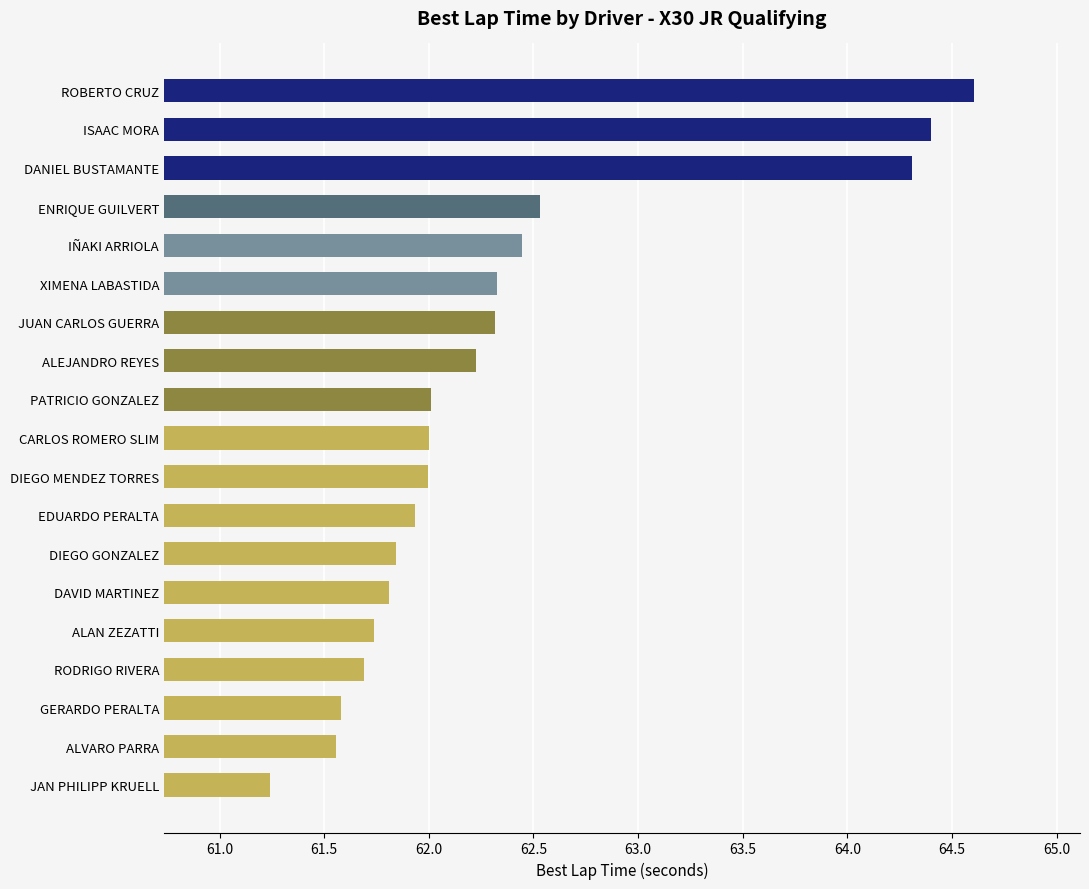

At which category does the chart reach its minimum across all series?

JAN PHILIPP KRUELL